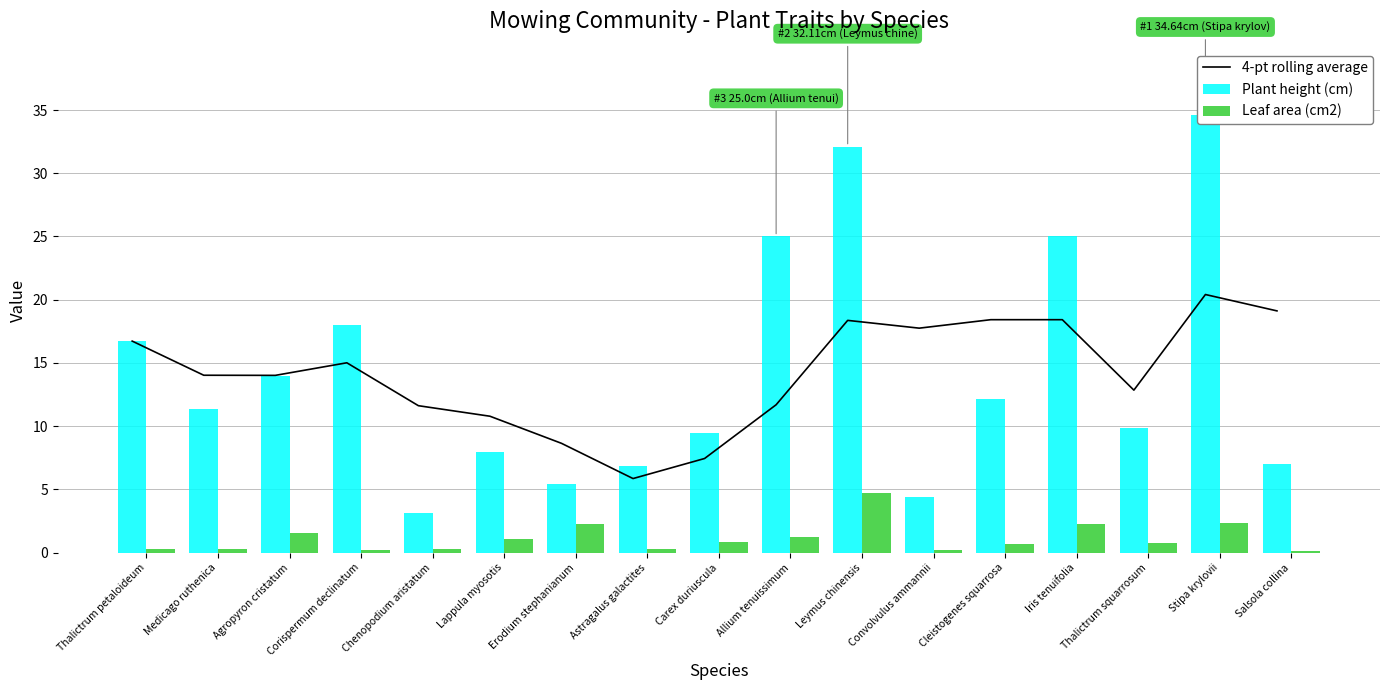

Is it true that Plant height (cm) equals 8.1 at Erodium stephanianum?

False